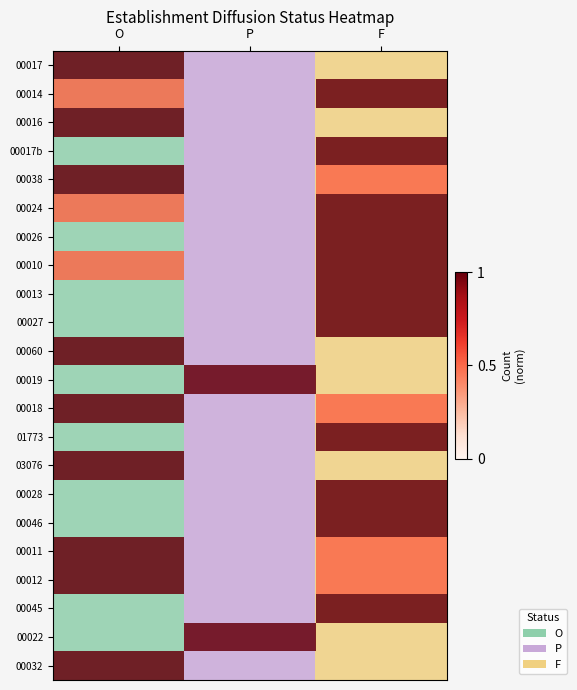

Reading right to left, transcribe all the data shown in this chart.

00017: F=2	P=1	O=0
00014: F=2	P=1	O=0
00016: F=2	P=1	O=0
00017b: F=2	P=1	O=0
00038: F=2	P=1	O=0
00024: F=2	P=1	O=0
00026: F=2	P=1	O=0
00010: F=2	P=1	O=0
00013: F=2	P=1	O=0
00027: F=2	P=1	O=0
00060: F=2	P=1	O=0
00019: F=2	P=1	O=0
00018: F=2	P=1	O=0
01773: F=2	P=1	O=0
03076: F=2	P=1	O=0
00028: F=2	P=1	O=0
00046: F=2	P=1	O=0
00011: F=2	P=1	O=0
00012: F=2	P=1	O=0
00045: F=2	P=1	O=0
00022: F=2	P=1	O=0
00032: F=2	P=1	O=0